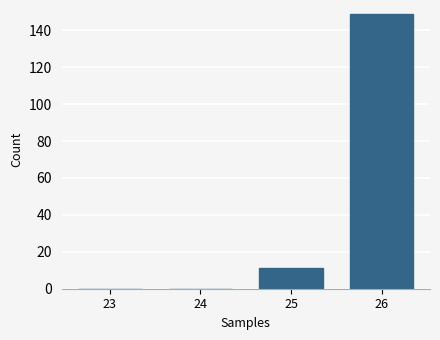

Reading right to left, transcribe all the data shown in this chart.

26=149	25=11	24=0	23=0